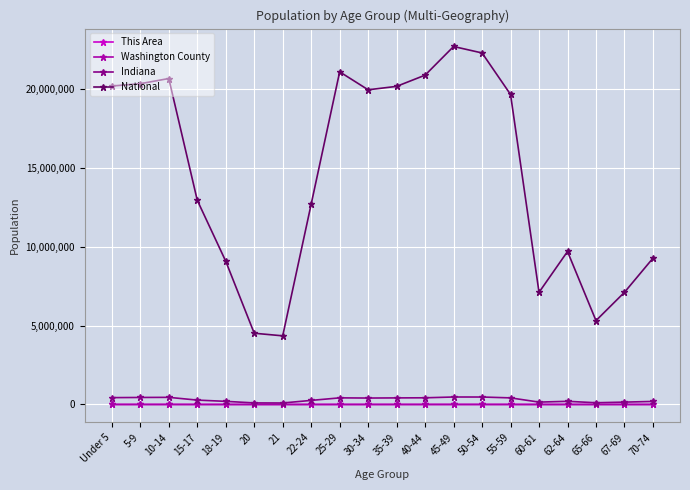

True or false: This Area and National cross at least once.

False